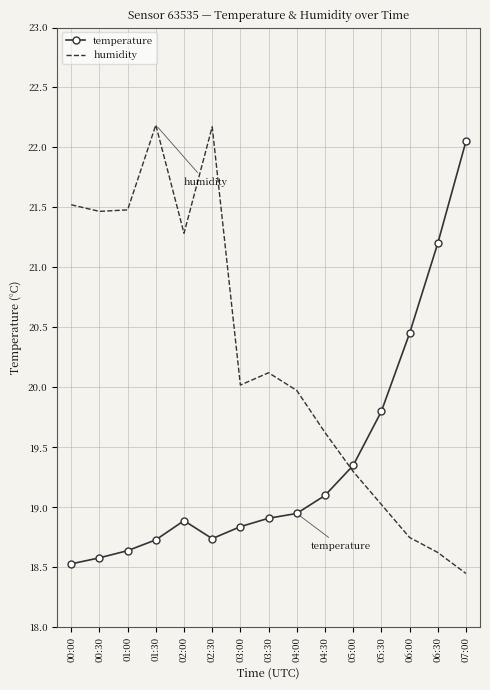

What position from the left is 07:00?

15